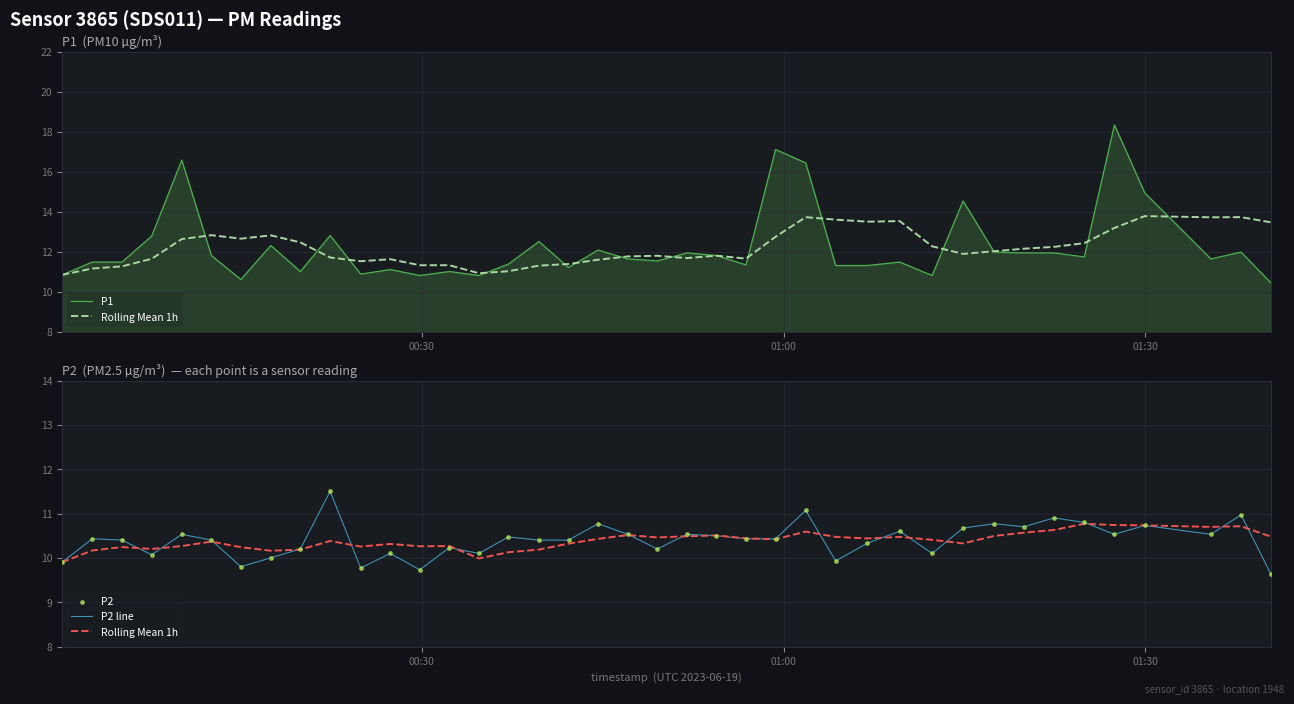

Which series reaches the maximum Y coordinate?

P1